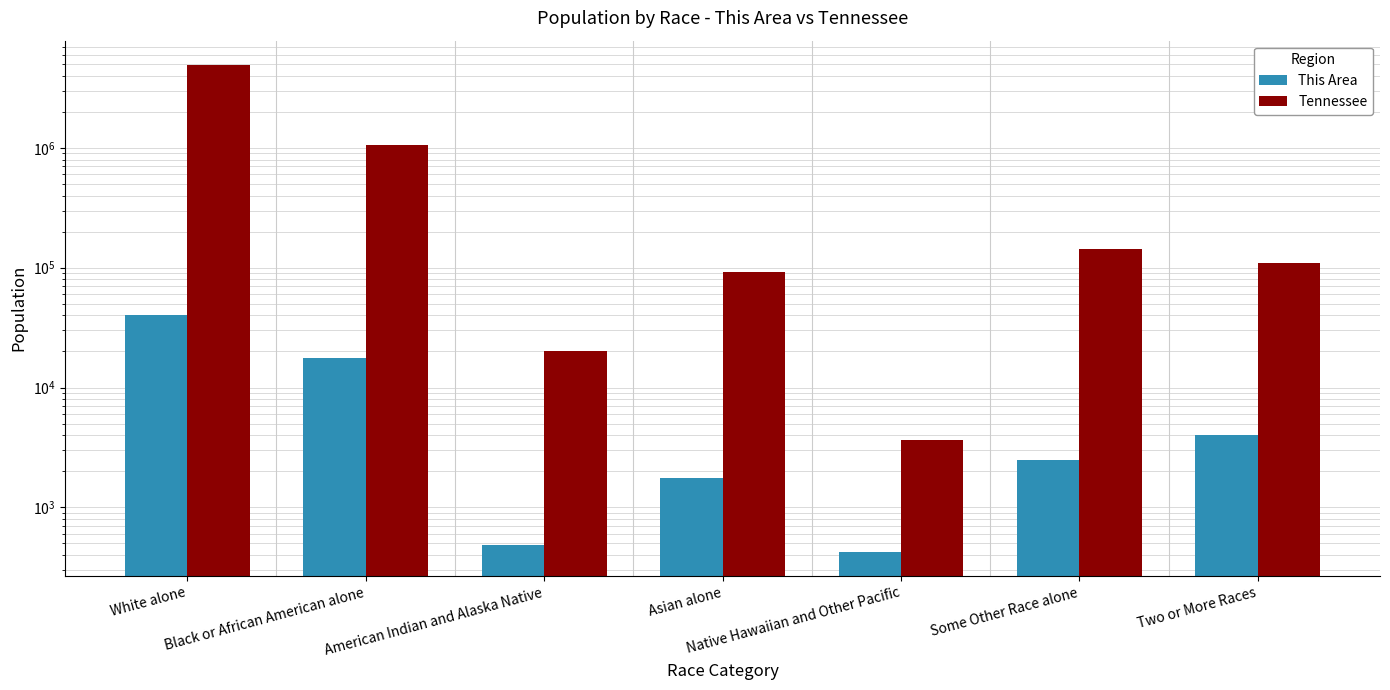

At which label is This Area closest to 20366?

Black or African American alone